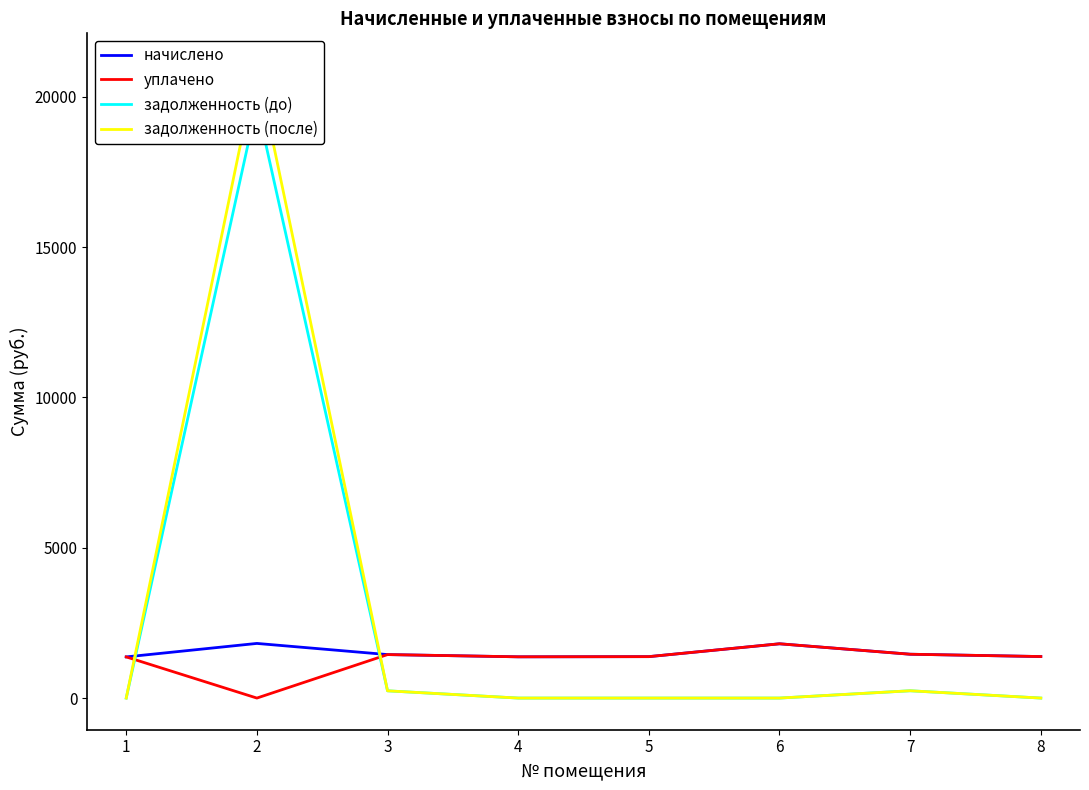

Between which two adjacent categories do задолженность (до) and начислено first intersect?

1 and 2